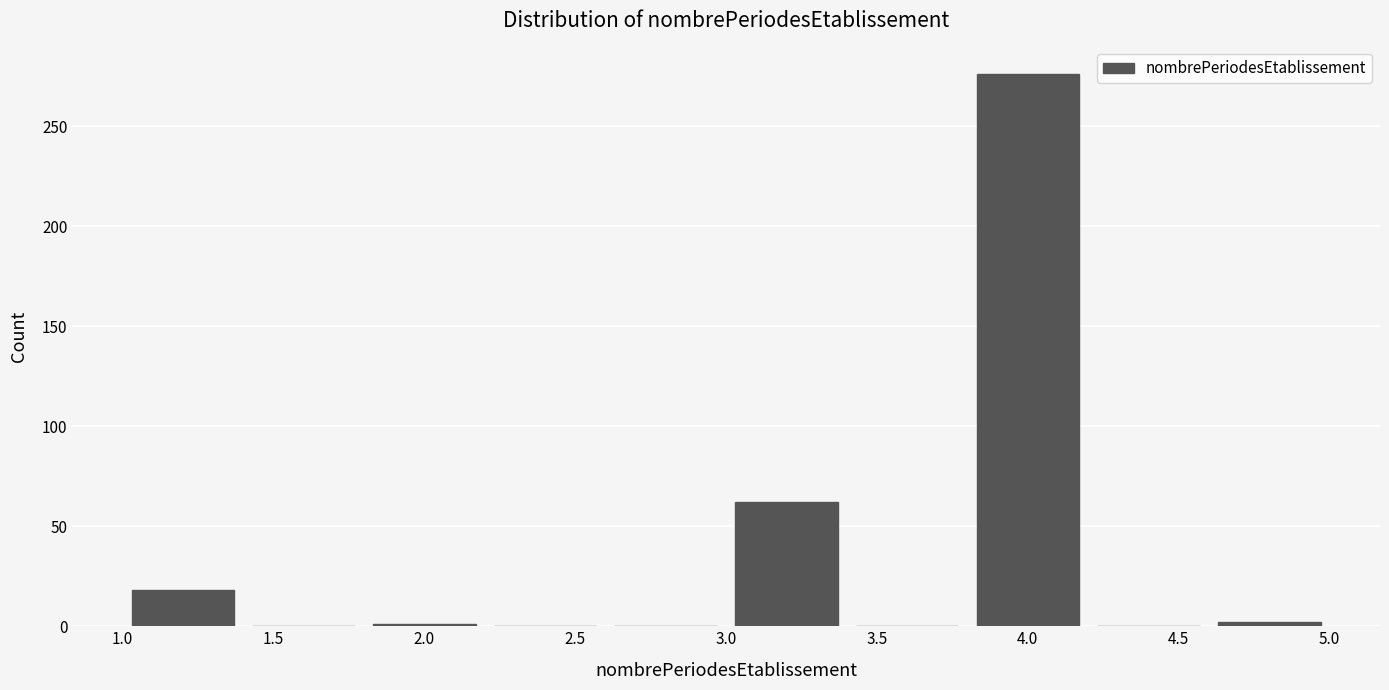

How tall is the bar that spans 3.0 to 3.4 on the x-axis? The values are not printed on the chart, so give them approximately, as read against the axis.

60